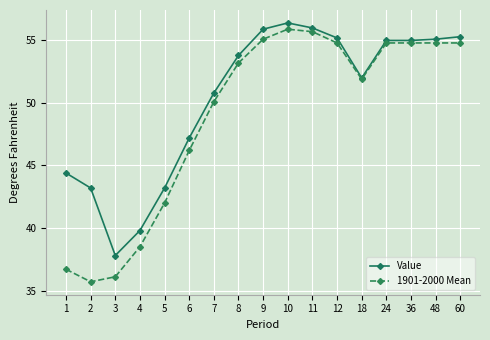

What is the total value across all series at 8?

107.0